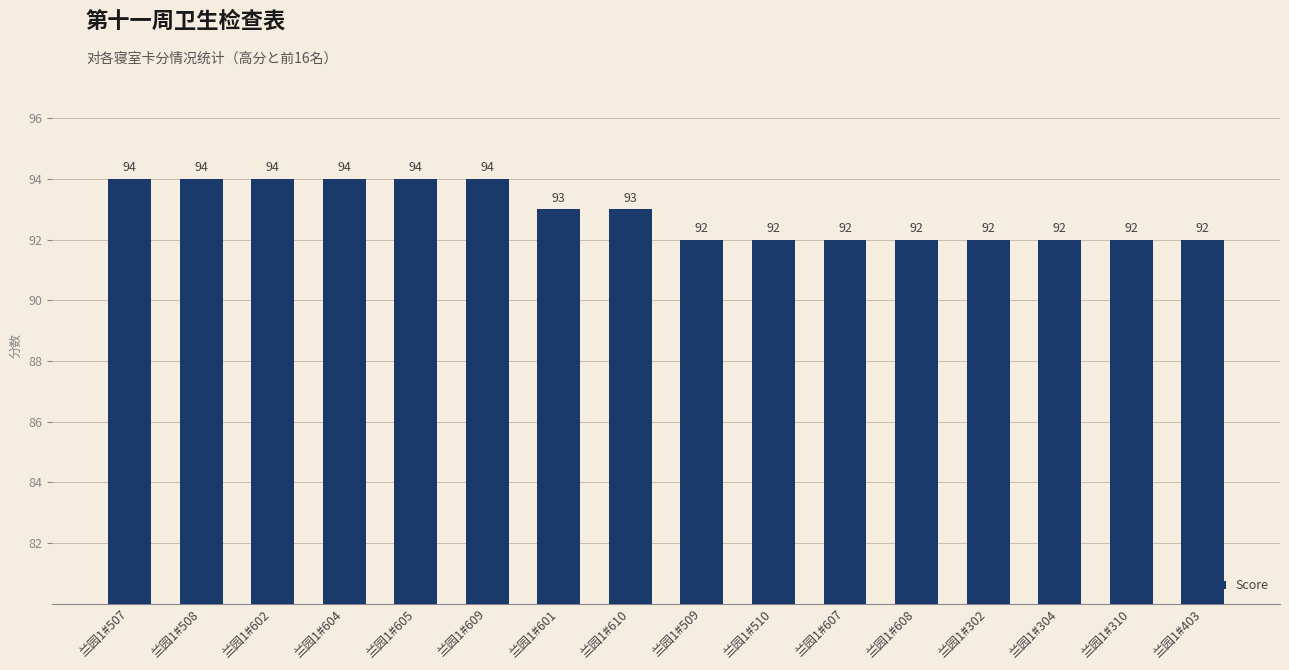

Reading left to right, extract all data points from this chart.

94	94	94	94	94	94	93	93	92	92	92	92	92	92	92	92